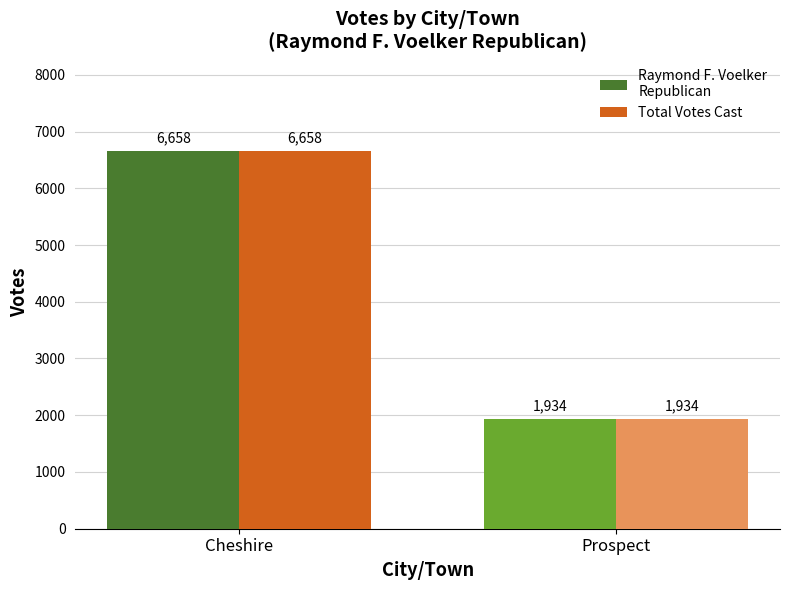

What is the label of the 2nd bar from the left?

Prospect